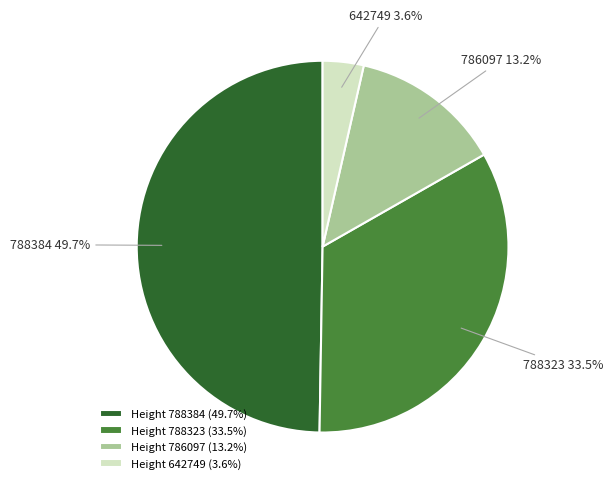

Which has a higher value, Height 788384 (49.7%) or Height 786097 (13.2%)?

Height 788384 (49.7%)